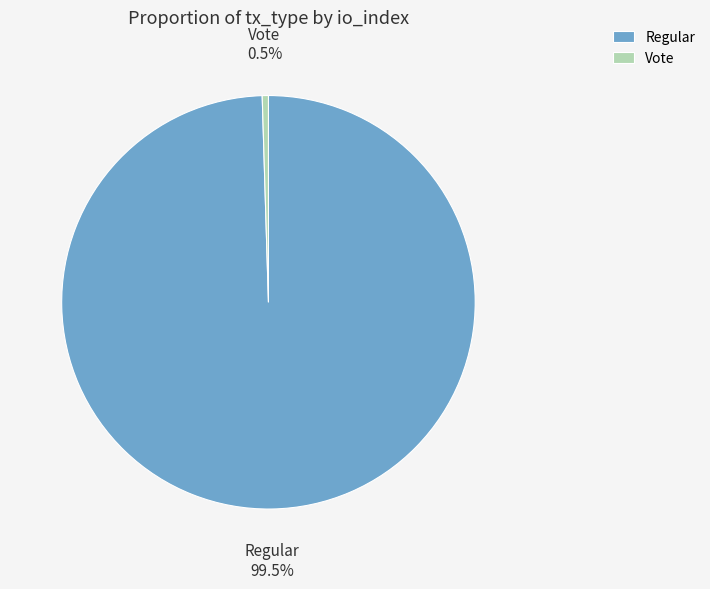

Is there a majority slice in this chart?

Yes